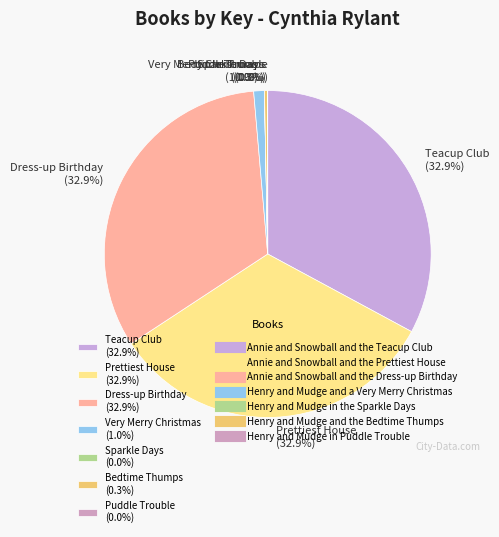

Is the sum of Prettiest House (32.9%) and Teacup Club (32.9%) greater than half?

Yes